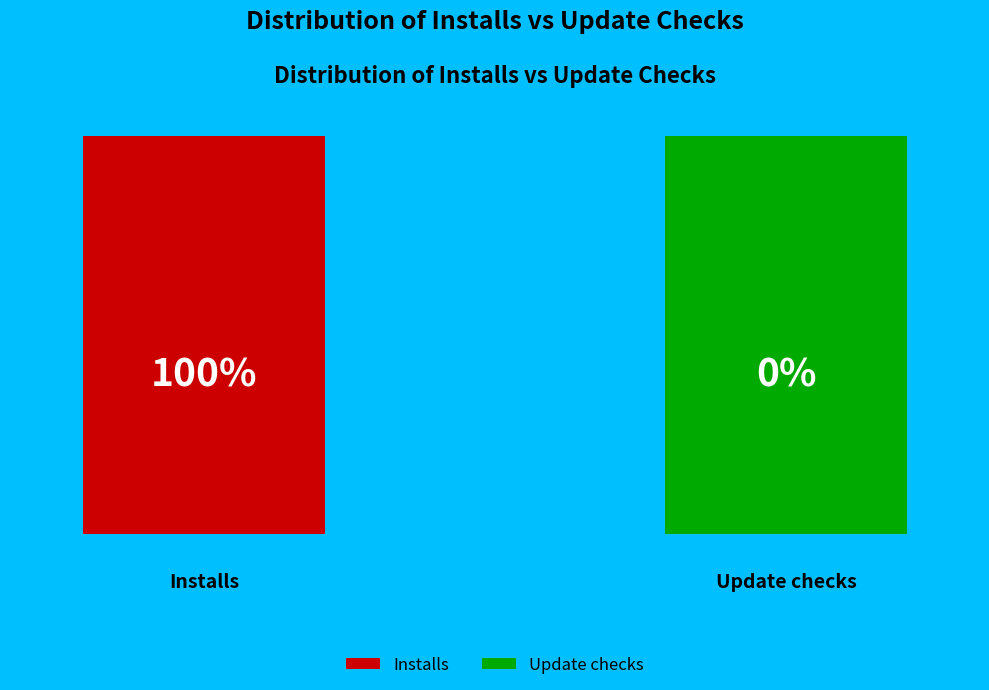

Does Installs account for over 50% of the chart?

Yes